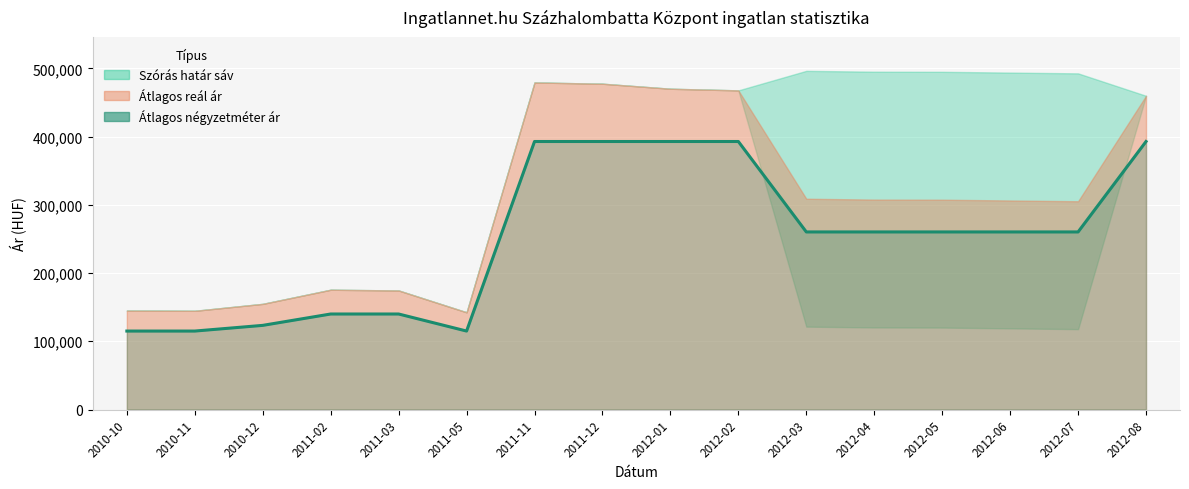

True or false: the data has more than 1 interior local peaks.

False